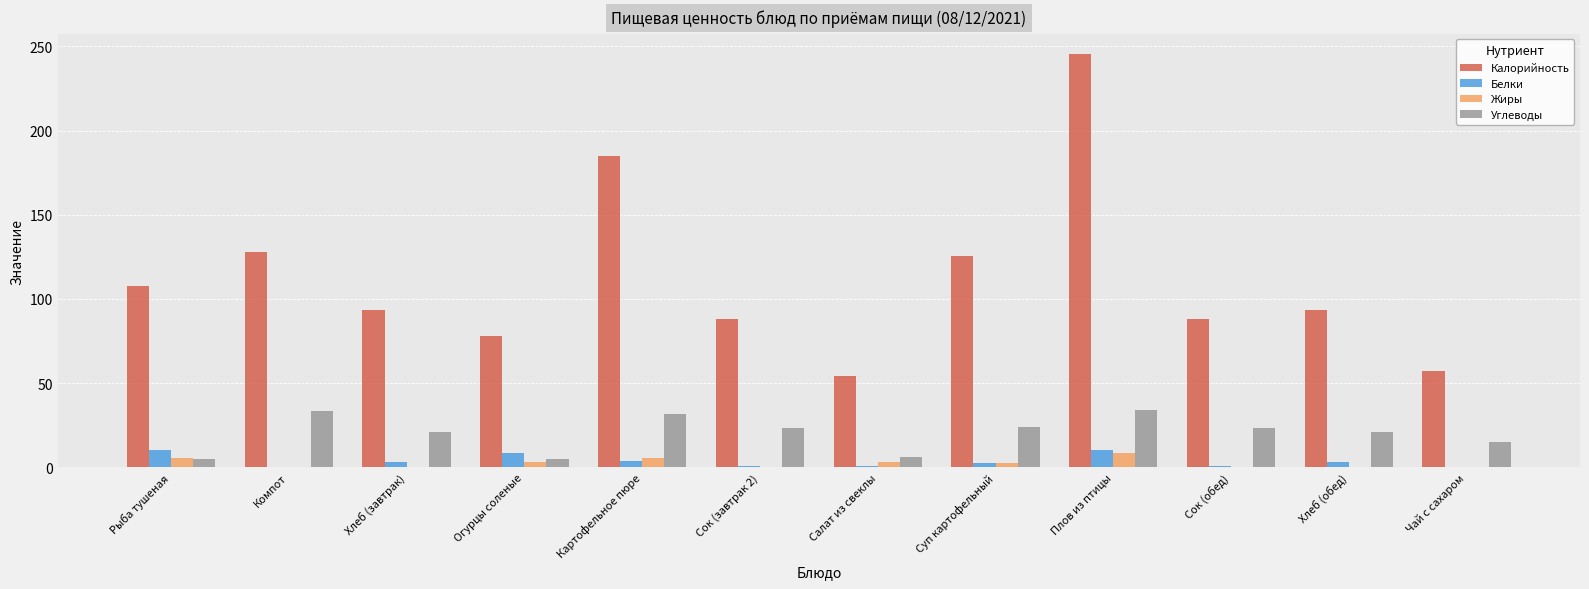

How many groups of bars are there?

12